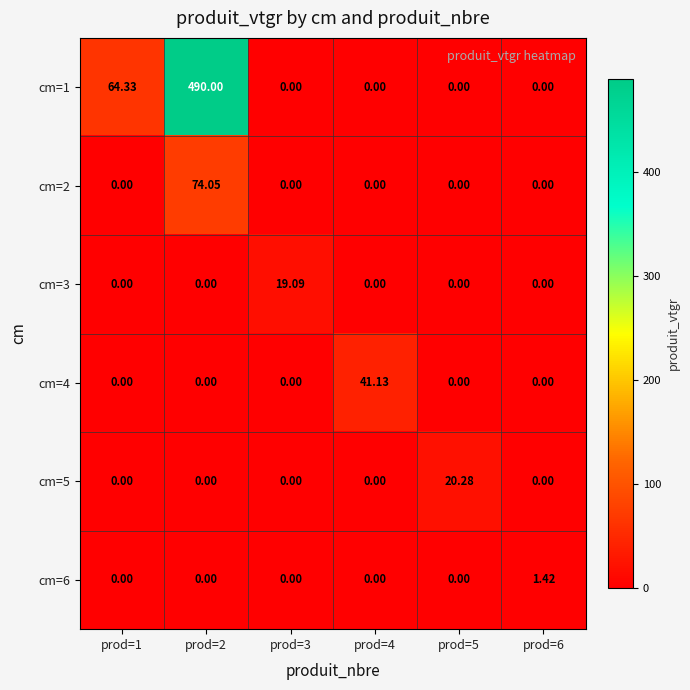

Is the value of cm=6 at prod=2 greater than the value of cm=3 at prod=3?

No